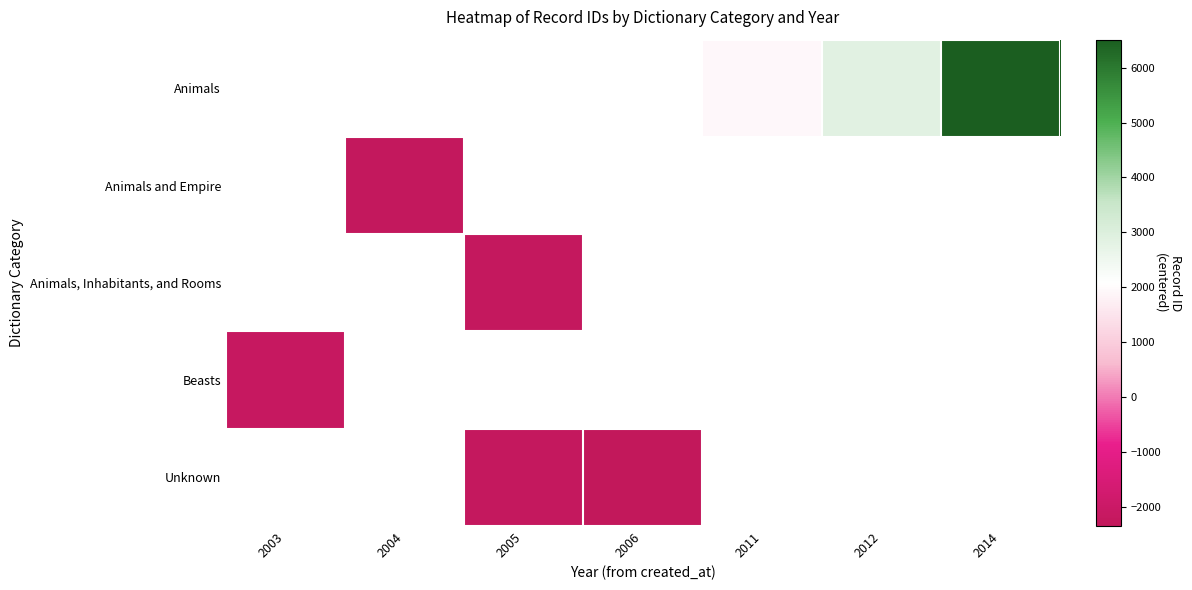

List the labels in order of Animals, Inhabitants, and Rooms value, smallest first.

2003, 2004, 2005, 2006, 2011, 2012, 2014